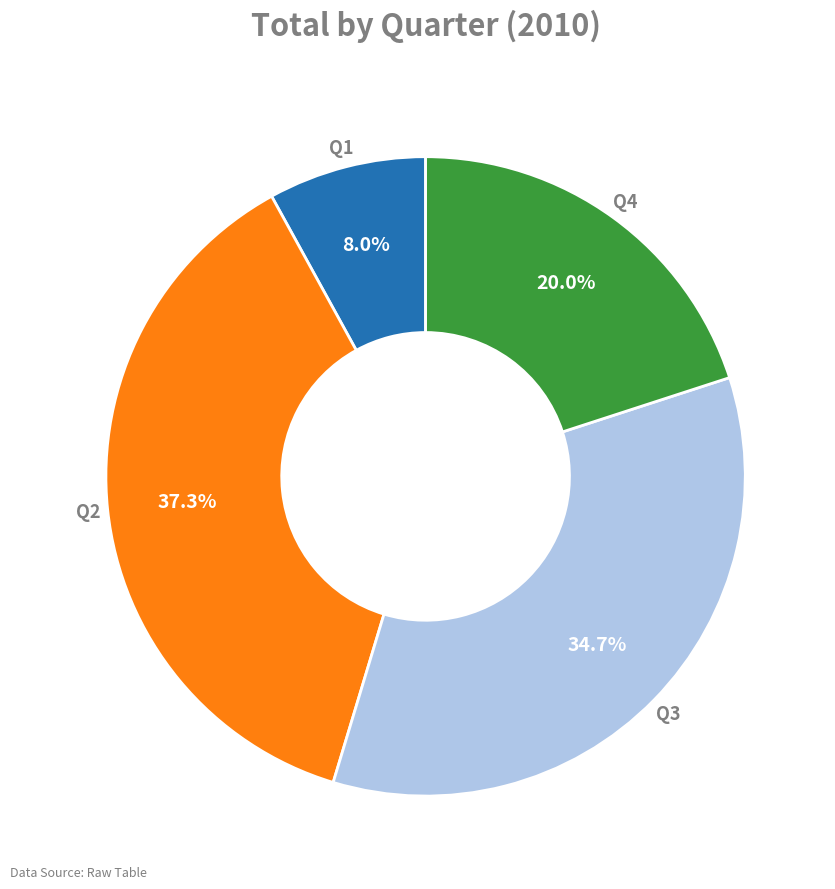

How many slices are in this pie chart?

4